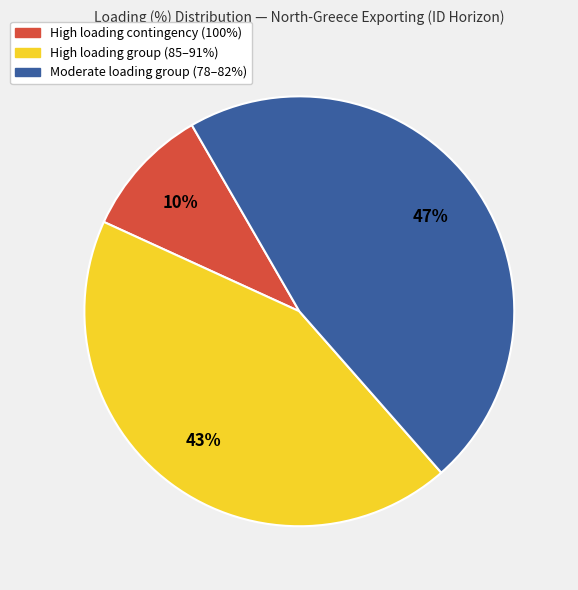

Is there a majority slice in this chart?

No